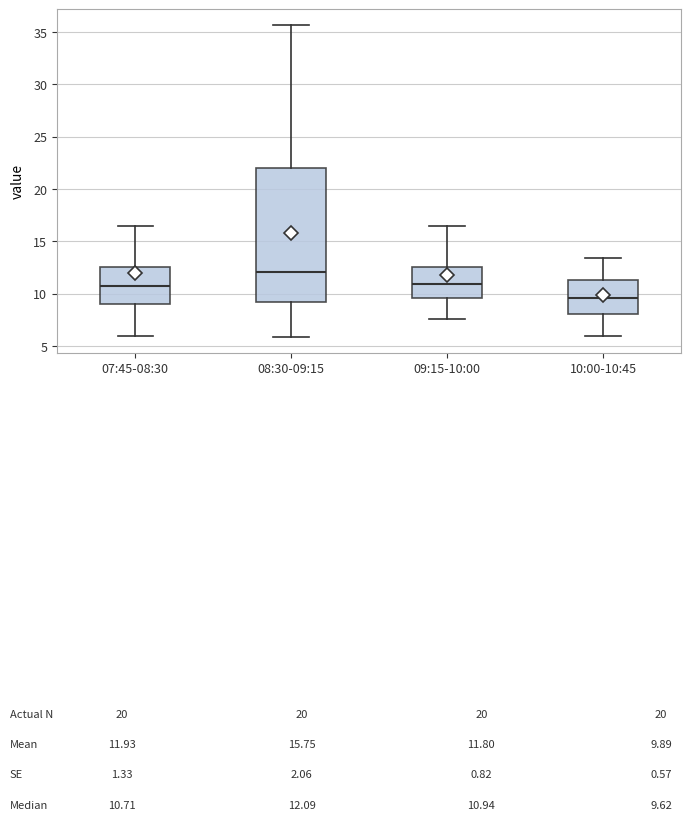

Which box is the tallest, from its lower edge to its upper edge?

08:30-09:15